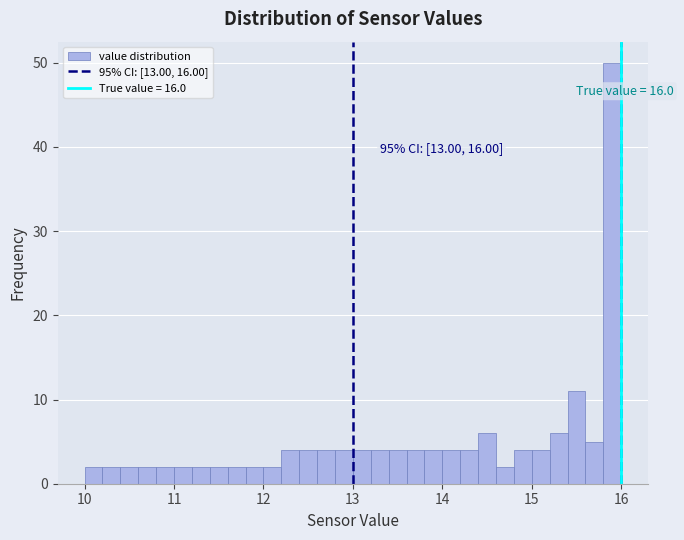

Around what value on the x-axis is the tallest bar? Give the approximate position of its centre, as read against the axis.

15.9